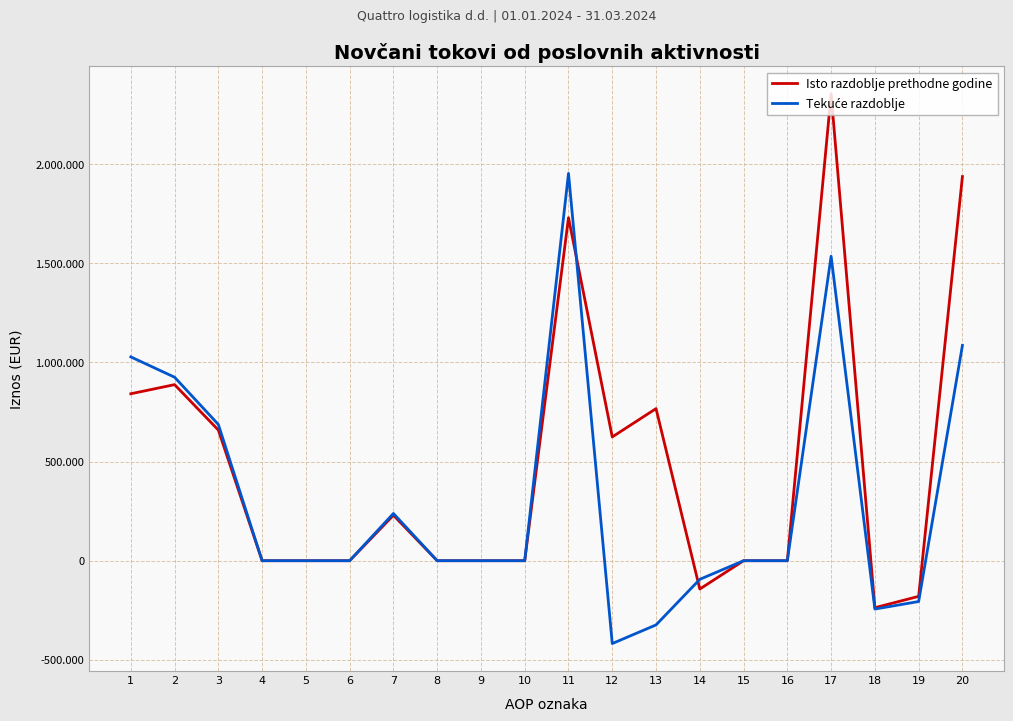

True or false: Isto razdoblje prethodne godine and Tekuće razdoblje intersect in this chart.

True